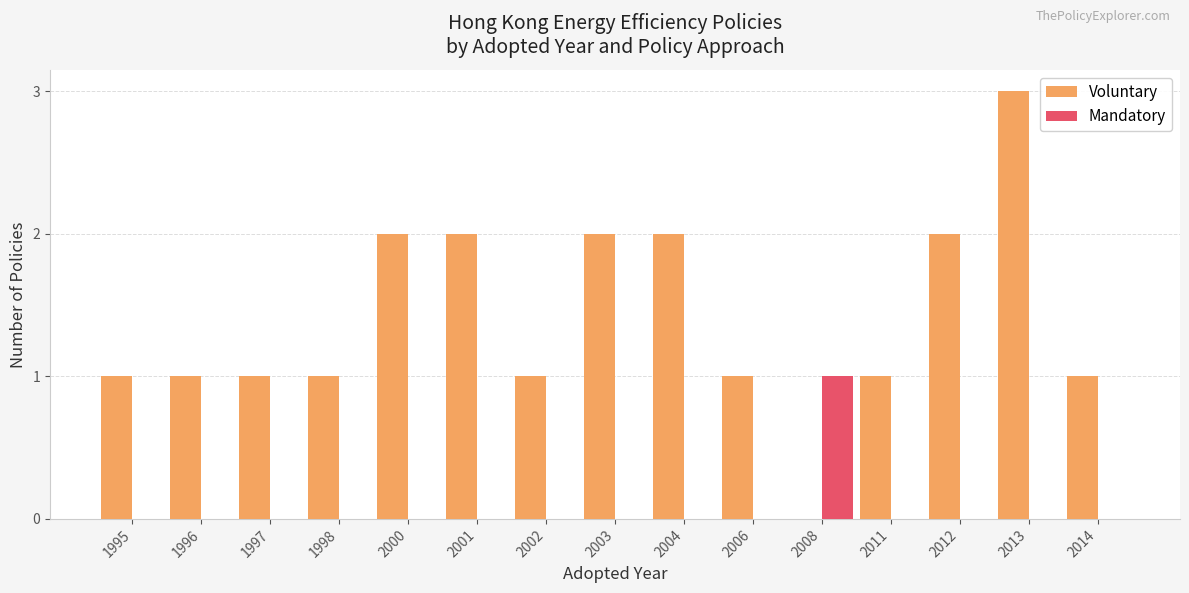

Count the number of data series in this chart.

2